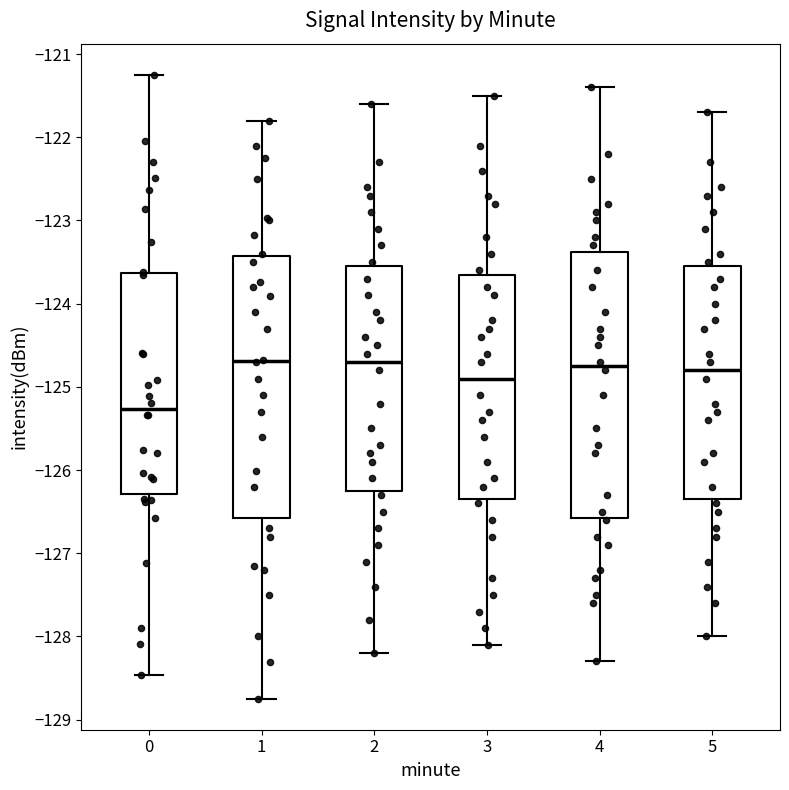

Reading left to right, transcribe this box plot: for each box, give where its median line is, the range the box spans, and where its two whiskers end, as read against the y-axis. The values are not printed on the chart, so give them approximately, as read against the axis.

0: median -125.3, box -126.3 to -123.6, whiskers -128.5 to -121.2
1: median -124.7, box -126.6 to -123.4, whiskers -128.7 to -121.8
2: median -124.7, box -126.2 to -123.5, whiskers -128.2 to -121.6
3: median -124.9, box -126.3 to -123.6, whiskers -128.1 to -121.5
4: median -124.7, box -126.6 to -123.4, whiskers -128.3 to -121.4
5: median -124.8, box -126.3 to -123.5, whiskers -128.0 to -121.7